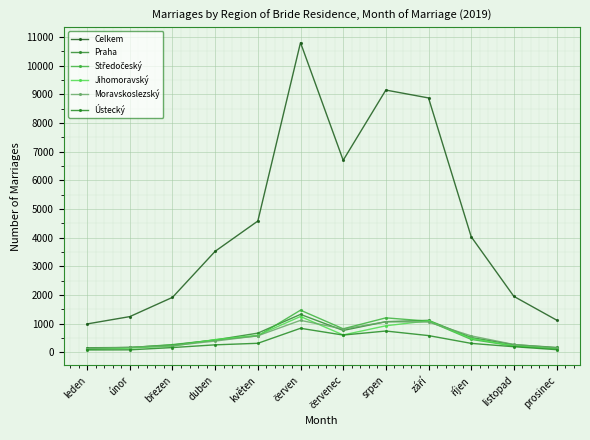

Does the chart have visible grid lines?

Yes